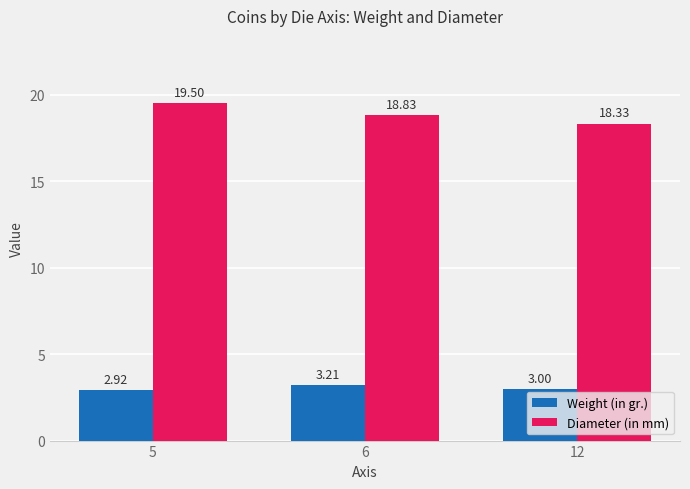

Which series has the largest total across all categories?

Diameter (in mm)